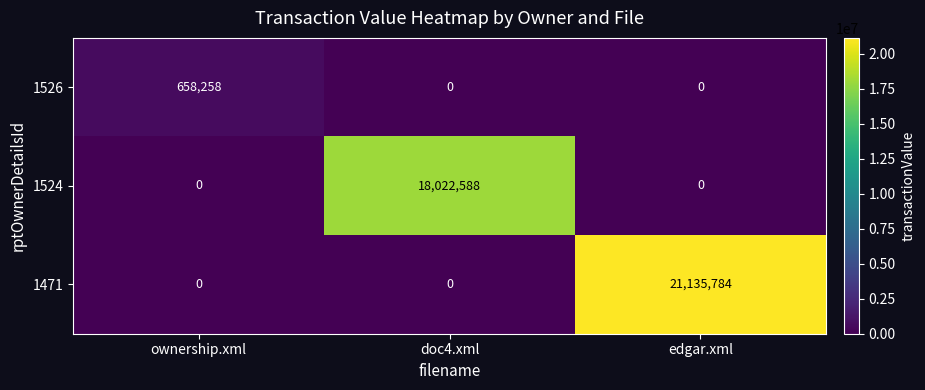

Which series has the largest range (max minus min)?

1471